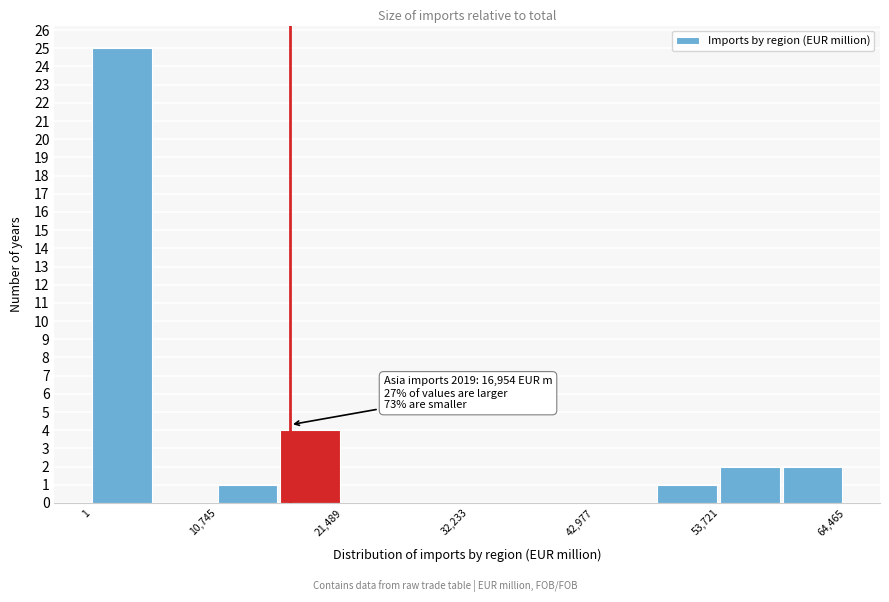

Around what value on the x-axis is the tallest bar? Give the approximate position of its centre, as read against the axis.

2000